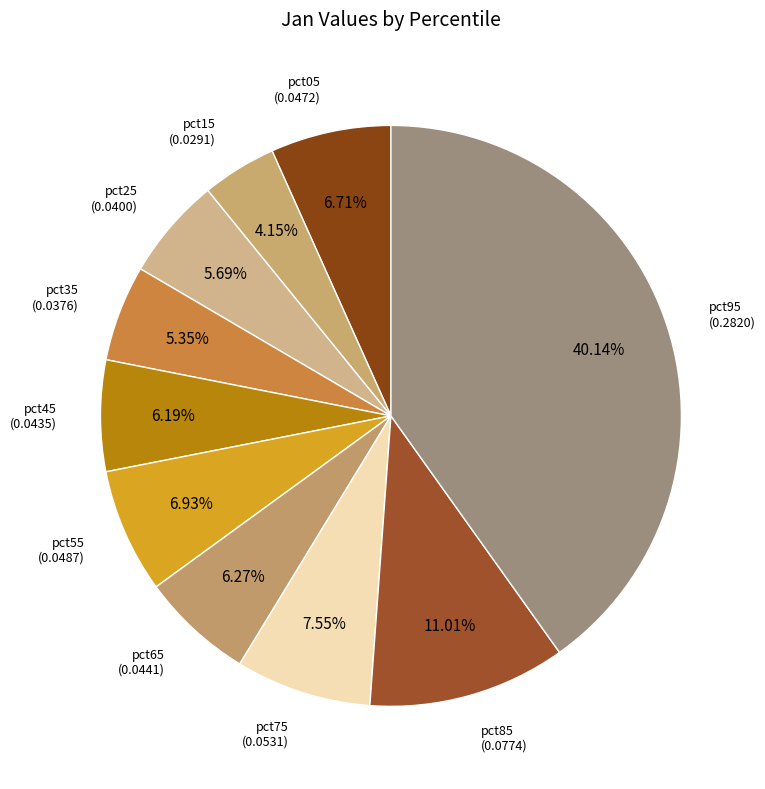

To the nearest percent, what is the combined percentage of pct15 and pct05?

11%